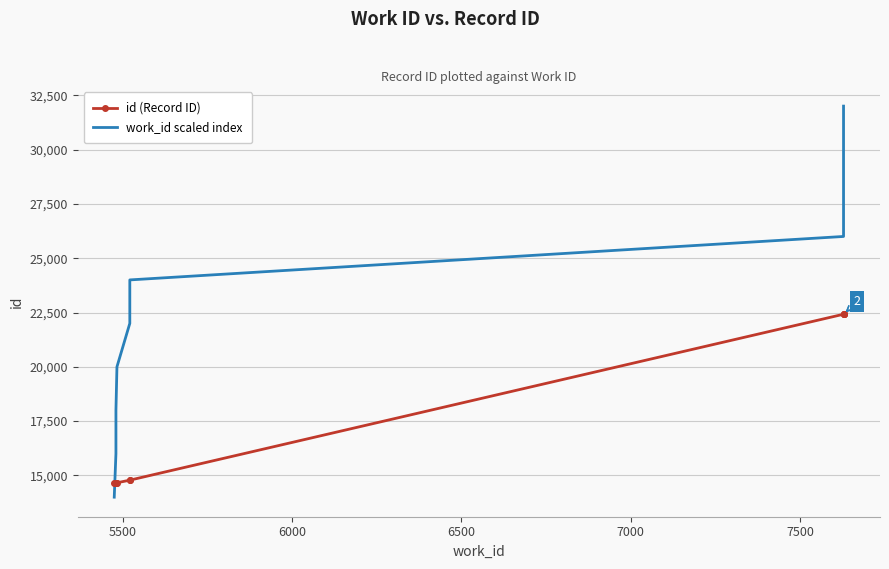

How many data points in work_id scaled index are less than 24000?

5